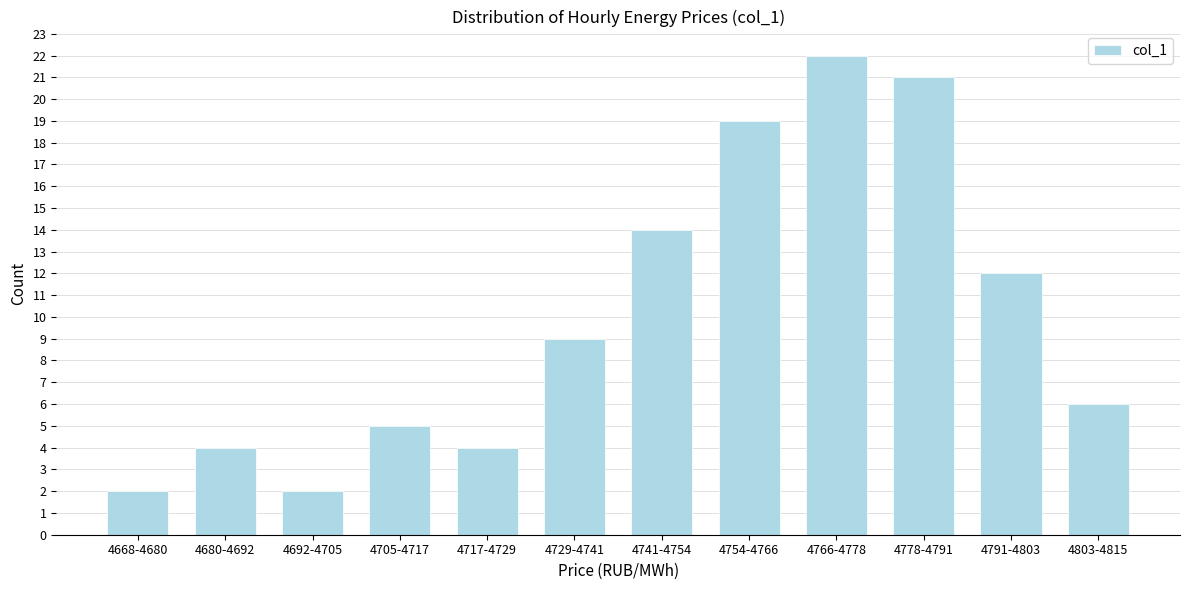

Reading left to right, transcribe all the data shown in this chart.

2	4	2	5	4	9	14	19	22	21	12	6